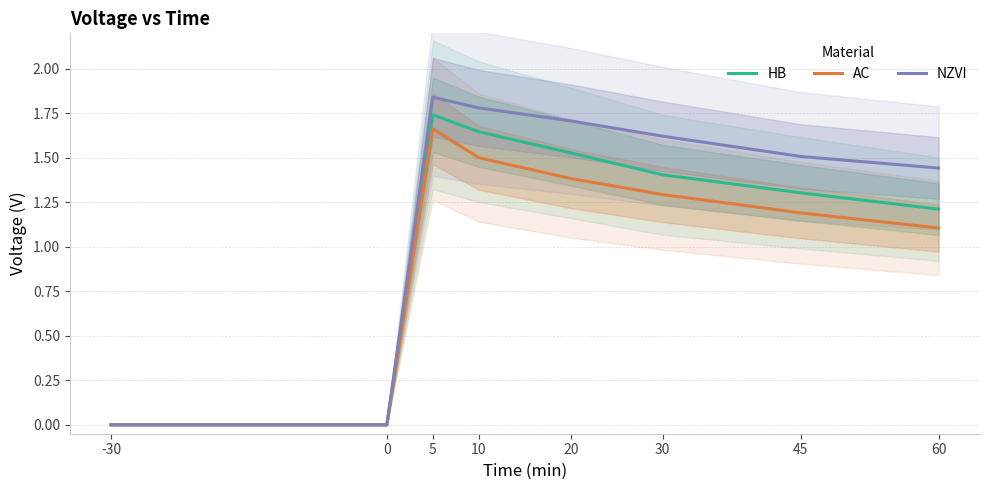

Is this an area chart (filled region under the line)?

No